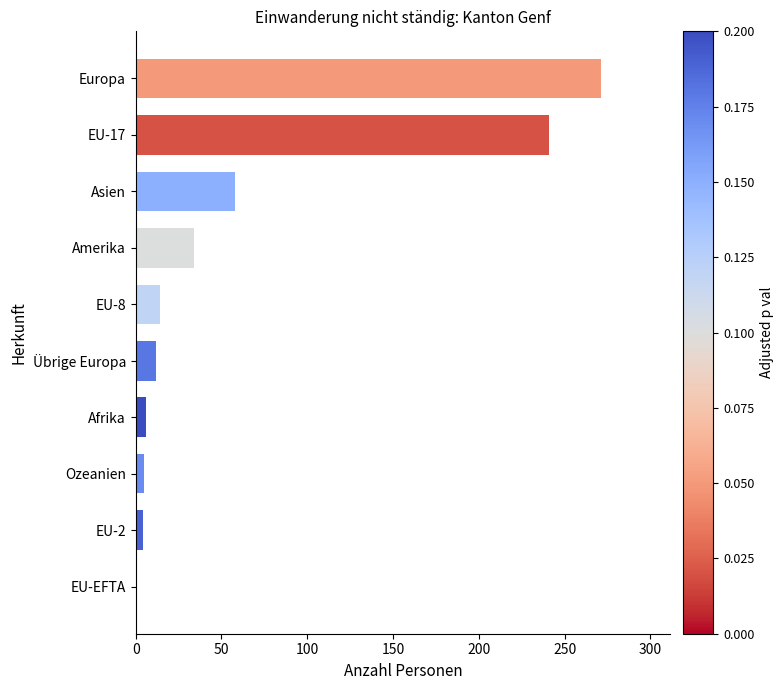

Is it true that the value at EU-8 is 14?

True